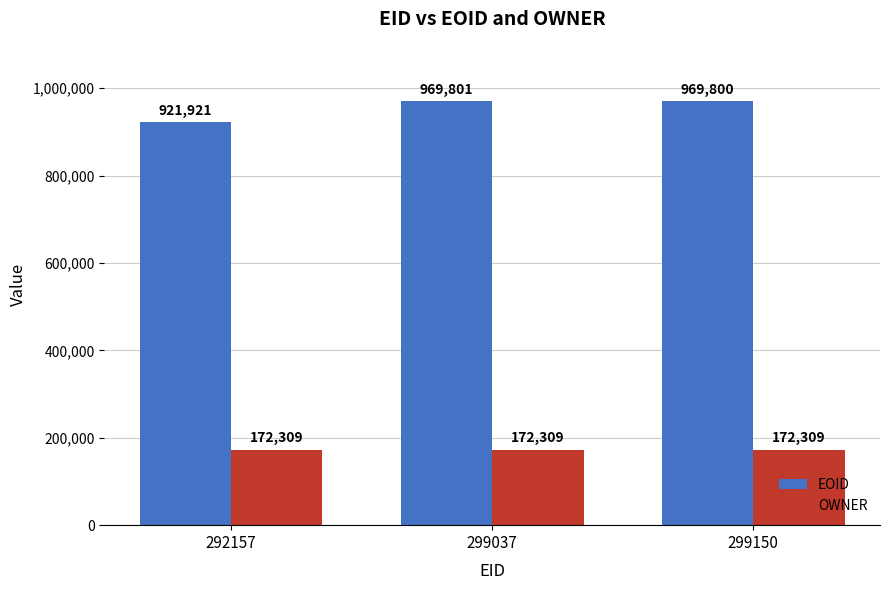

Are the bars grouped side by side (vs. stacked)?

Yes